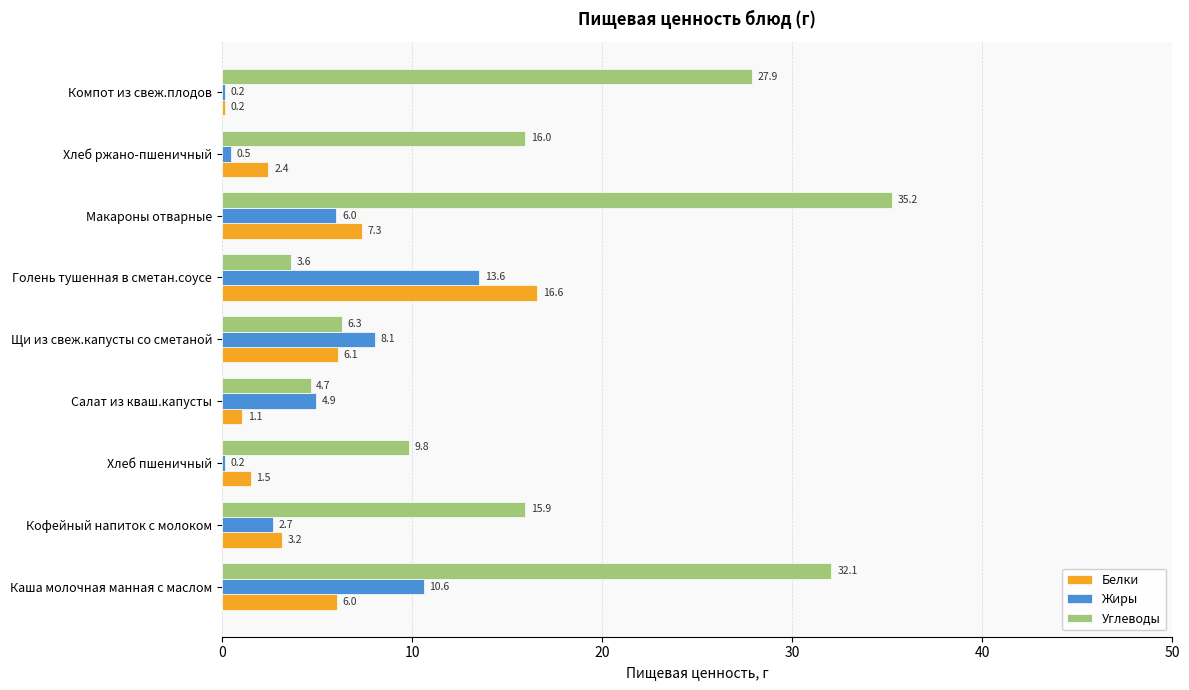

Which series has the widest spread of values?

Углеводы